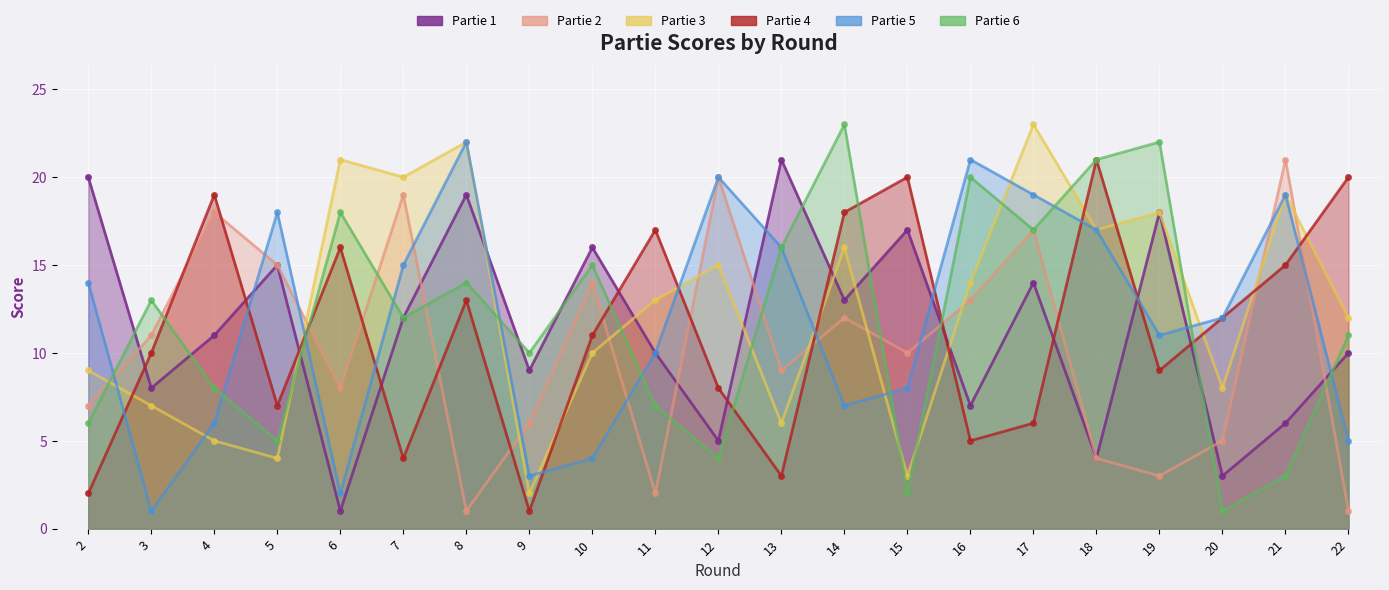

Reading left to right, list all the values displayed in this chart.

Partie 1: 20	8	11	15	1	12	19	9	16	10	5	21	13	17	7	14	4	18	3	6	10
Partie 2: 7	11	18	15	8	19	1	6	14	2	20	9	12	10	13	17	4	3	5	21	1
Partie 3: 9	7	5	4	21	20	22	2	10	13	15	6	16	3	14	23	17	18	8	19	12
Partie 4: 2	10	19	7	16	4	13	1	11	17	8	3	18	20	5	6	21	9	12	15	20
Partie 5: 14	1	6	18	2	15	22	3	4	10	20	16	7	8	21	19	17	11	12	19	5
Partie 6: 6	13	8	5	18	12	14	10	15	7	4	16	23	2	20	17	21	22	1	3	11